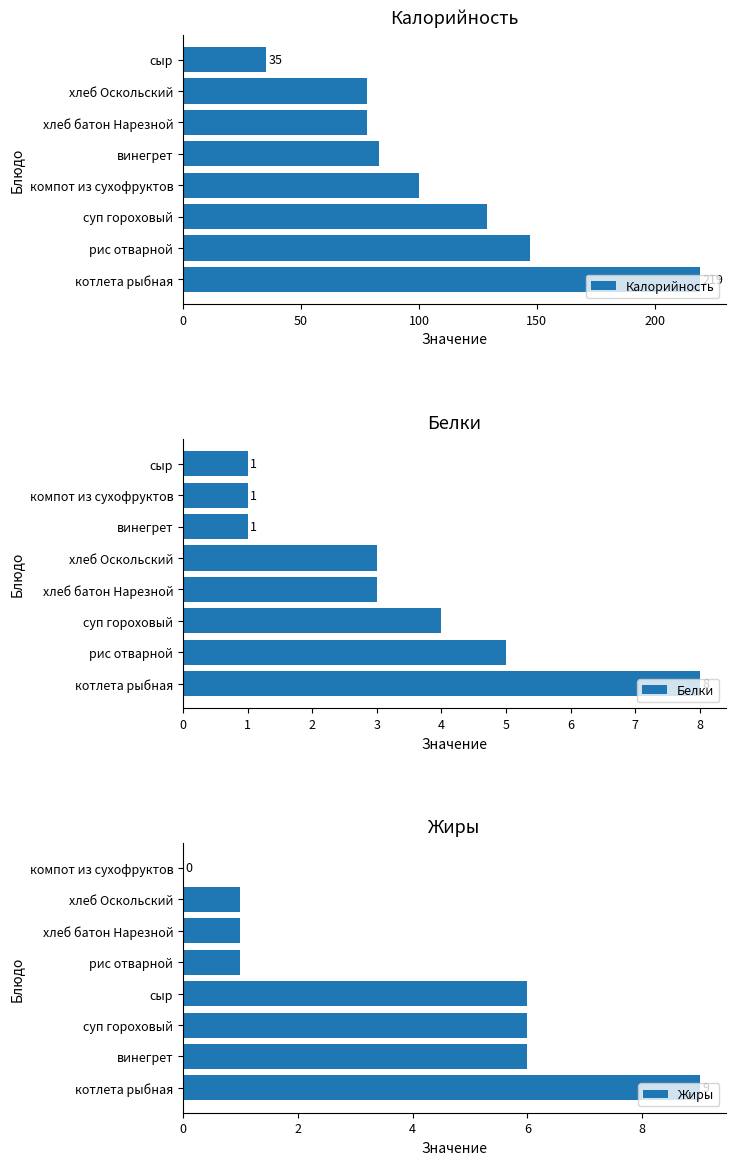

Which category has the highest value in the Калорийность series?

котлета рыбная